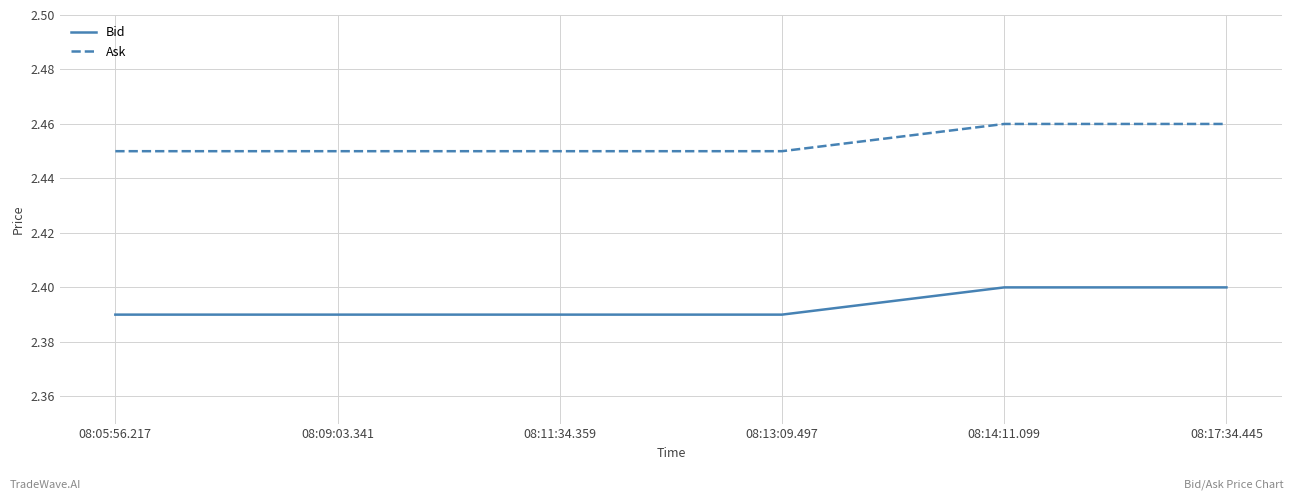

List the series in order of their peak value, highest first.

Ask, Bid